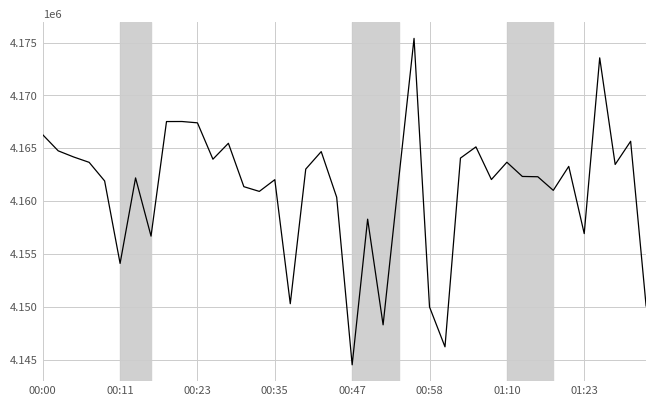

What is the greatest value displayed?

4175400